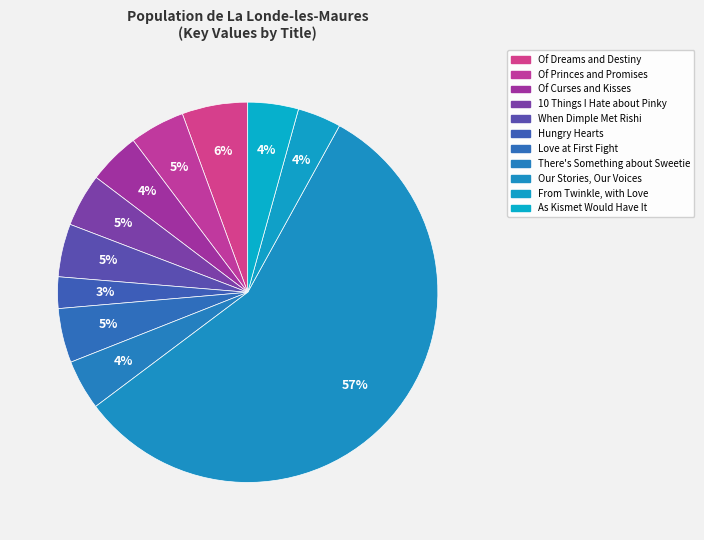

How much of the chart is everything except As Kismet Would Have It?

95.7%